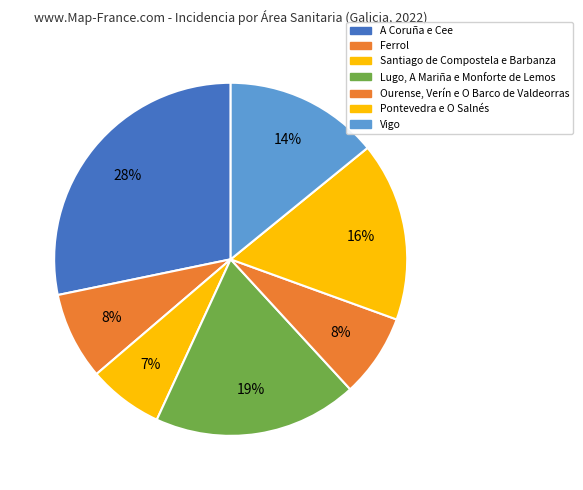

How many slices are in this pie chart?

7